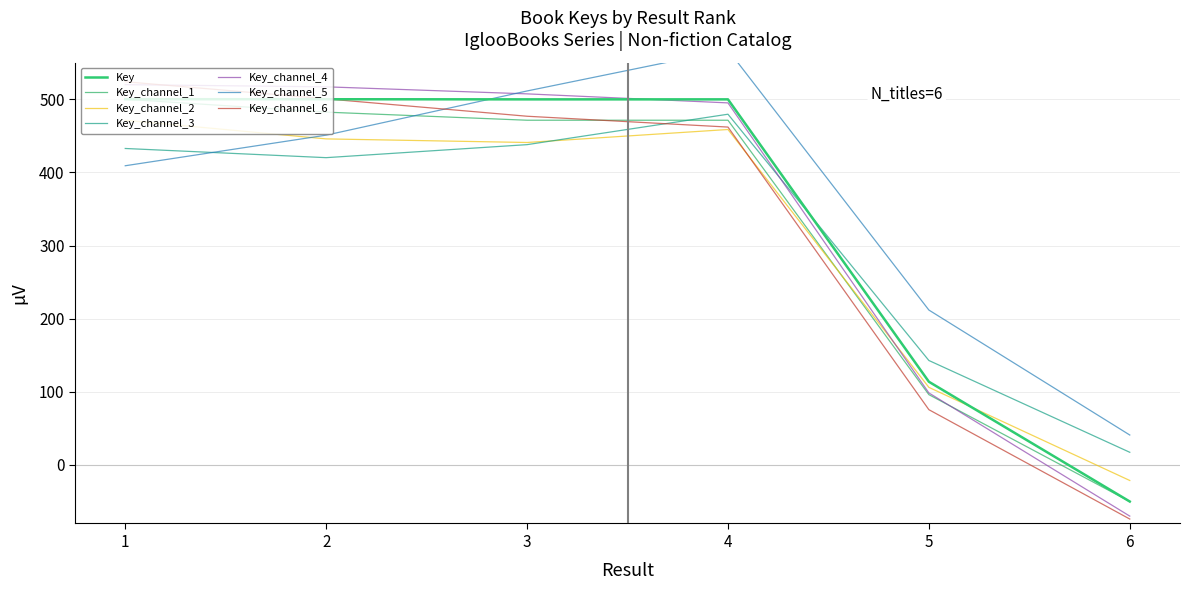

The value at 2 is 500.0. True or false?

True